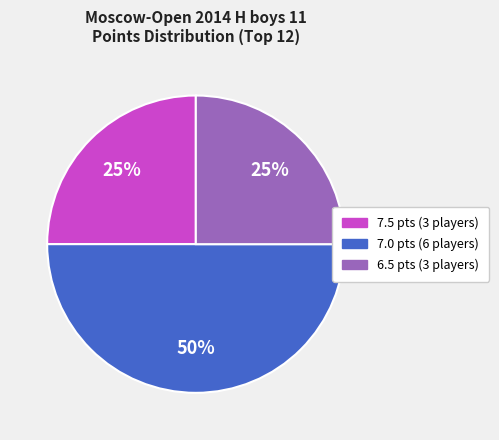

To the nearest percent, what is the difference between the largest and smallest slice percentages?

25%